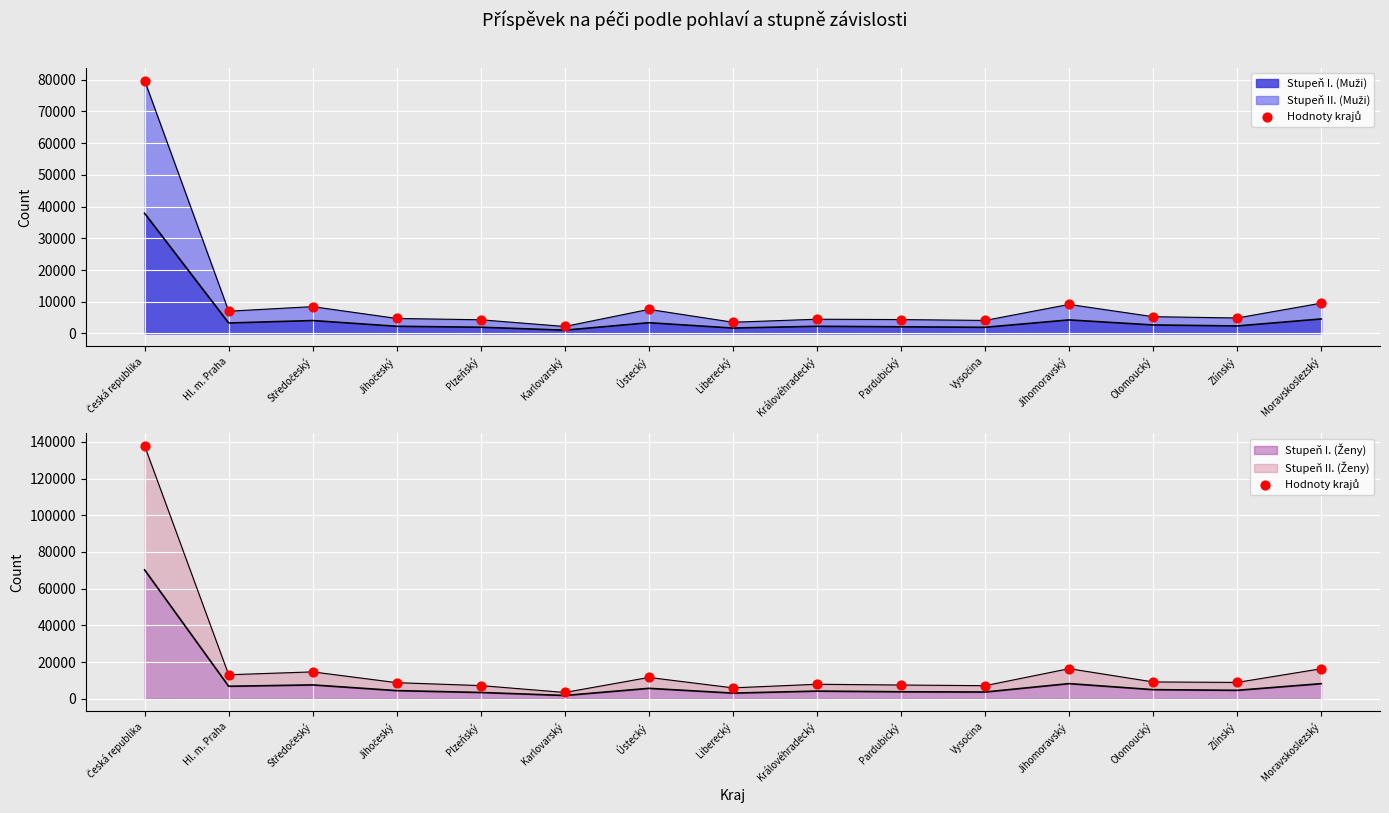

Which has a higher value, Středočeský or Olomoucký?

Středočeský